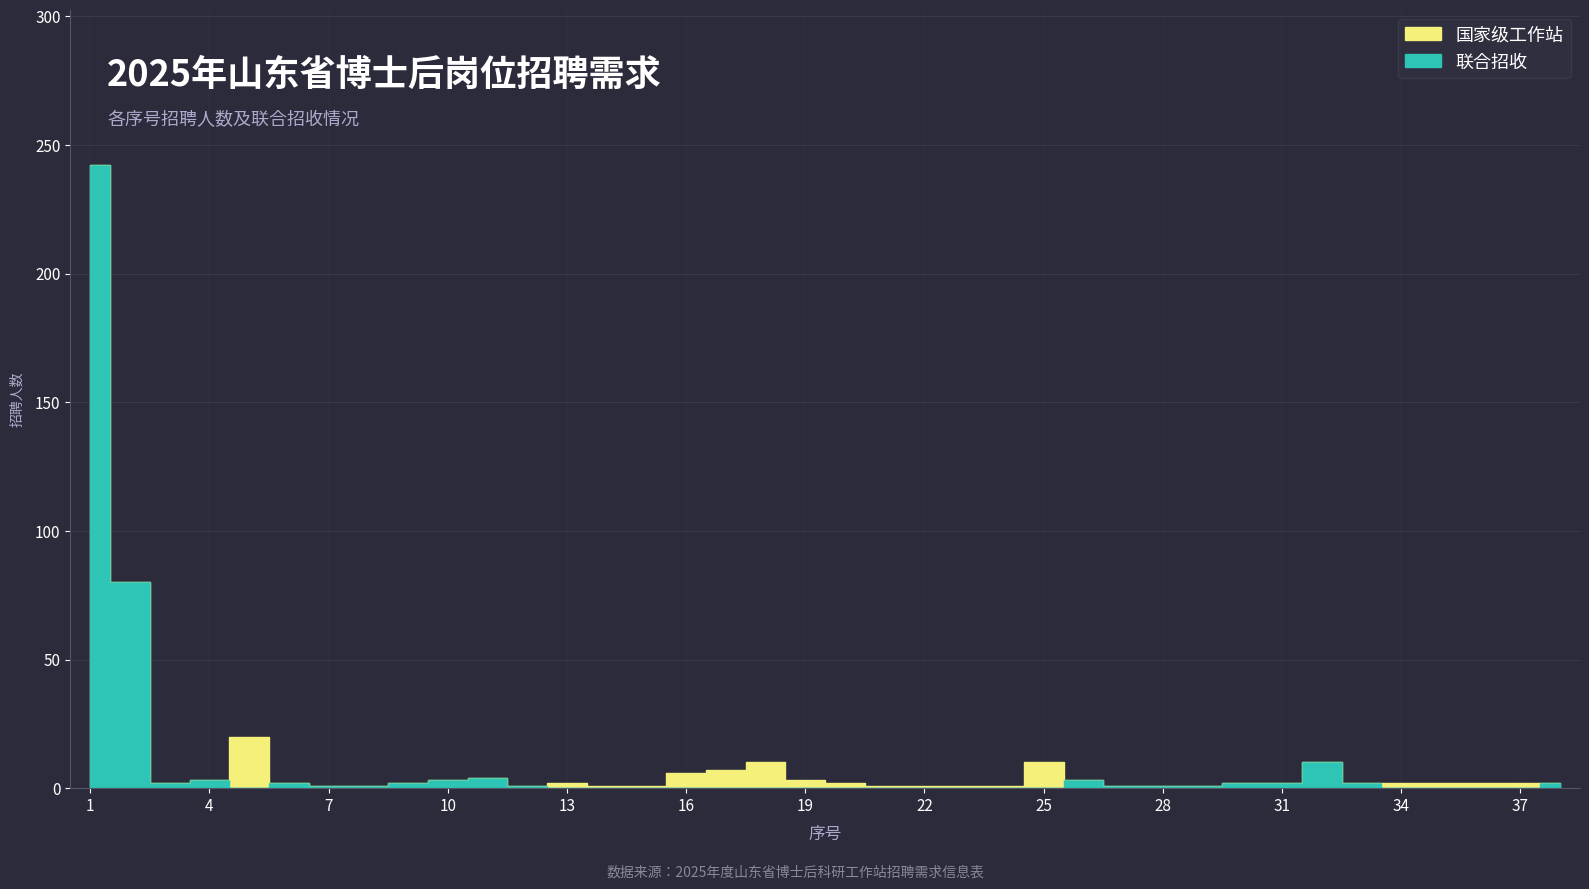

True or false: 联合招收 and 国家级工作站 intersect in this chart.

False